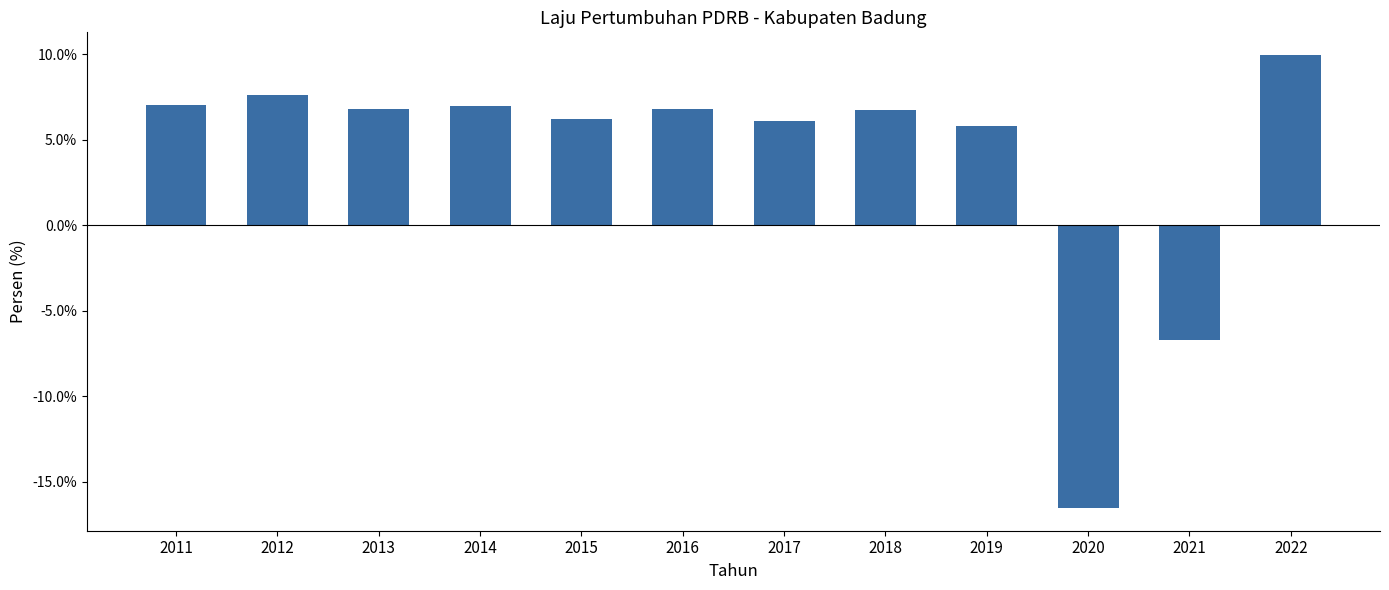

Which category has the highest value across all series?

2022